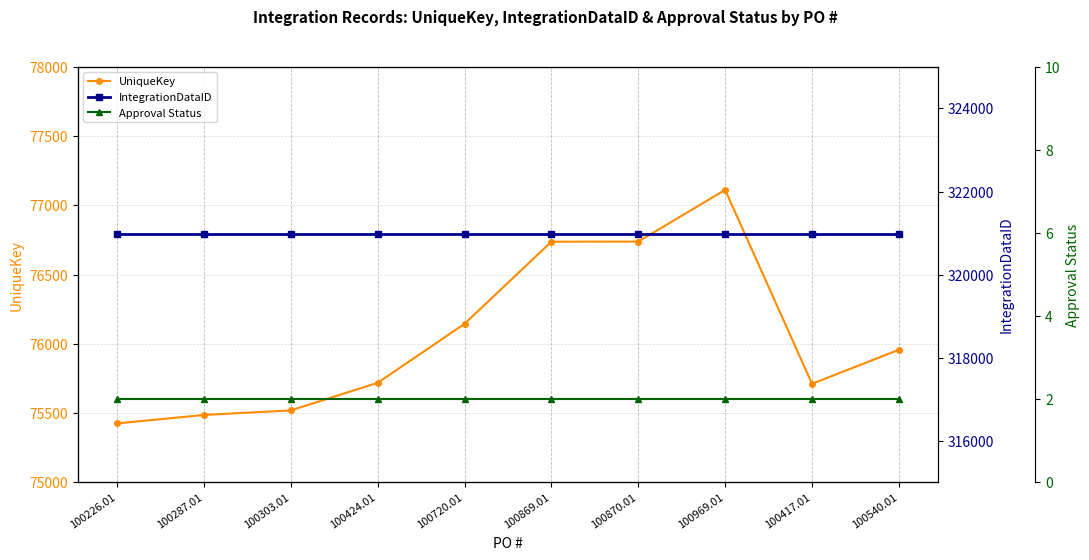

How many interior local peaks does the UniqueKey series have?

1